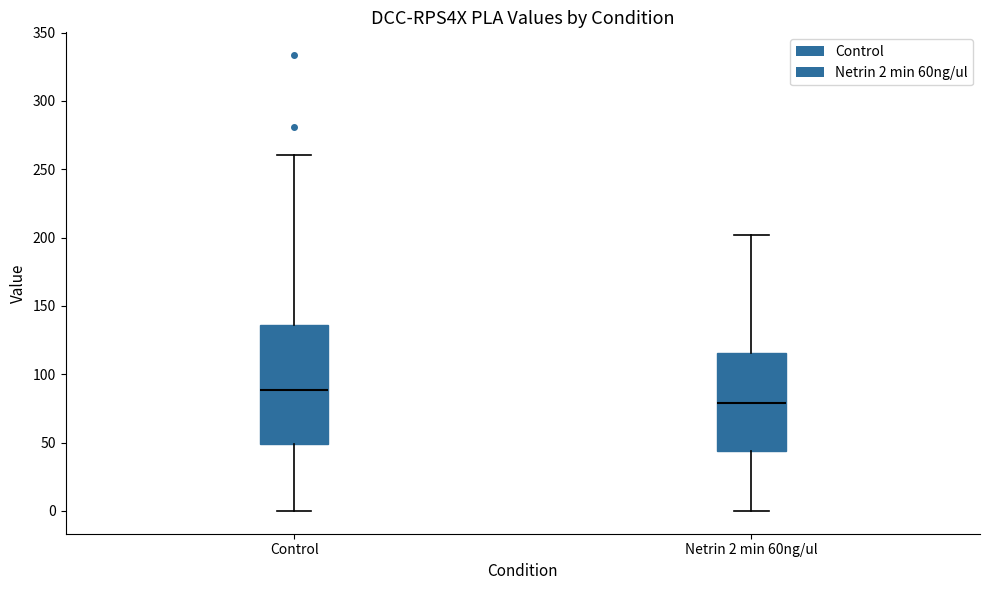

Reading left to right, transcribe this box plot: for each box, give where its median line is, the range the box spans, and where its two whiskers end, as read against the y-axis. The values are not printed on the chart, so give them approximately, as read against the axis.

Control: median 90, box 50 to 135, whiskers 0 to 260
Netrin 2 min 60ng/ul: median 80, box 45 to 115, whiskers 0 to 200